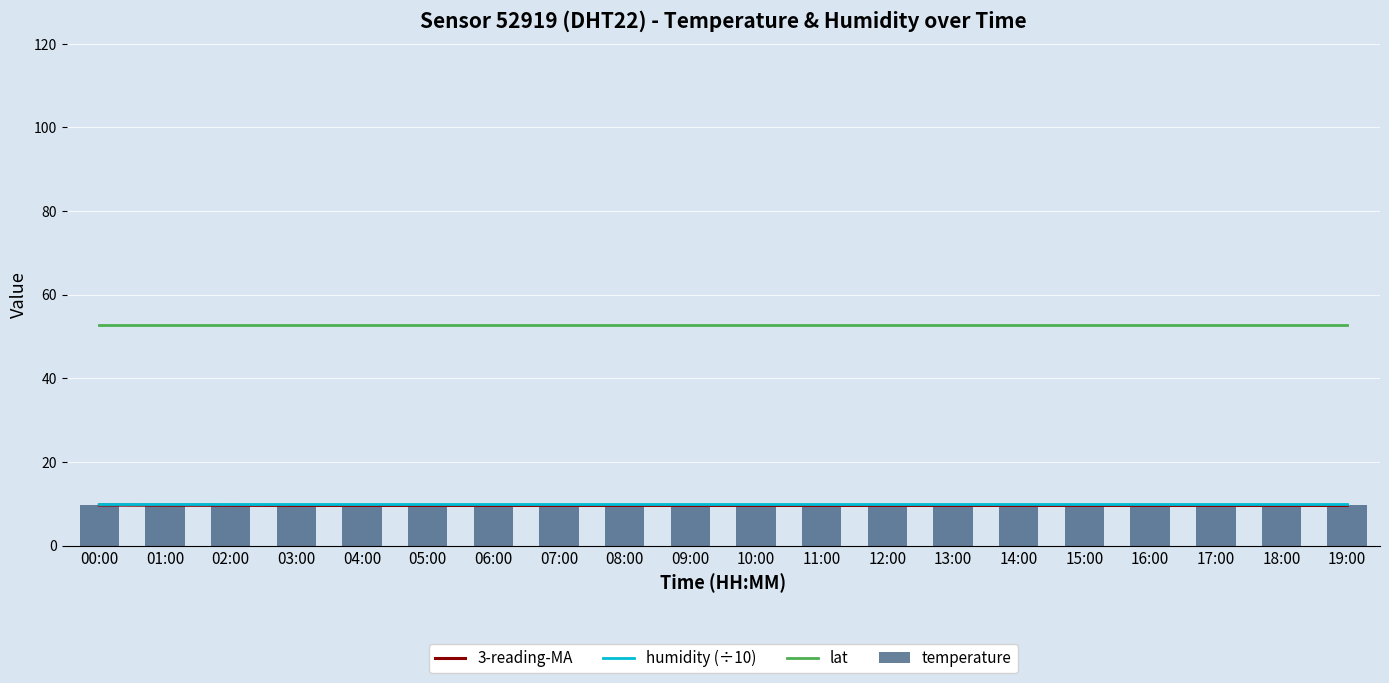

Count the number of categories in the chart.

20